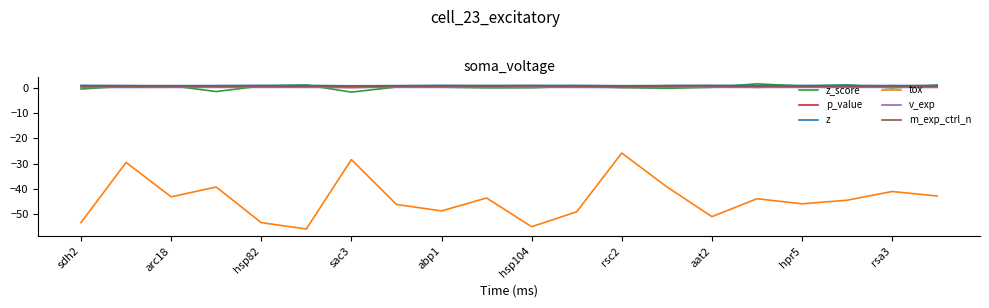

True or false: tox and z cross at least once.

False